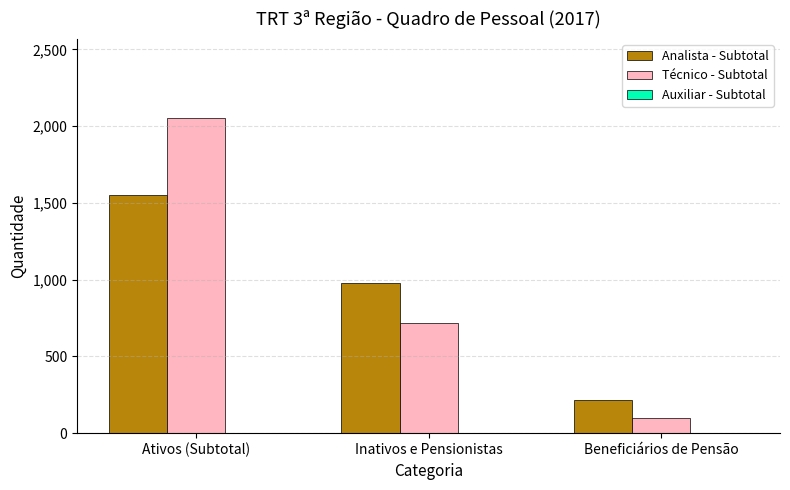

List the labels in order of Técnico - Subtotal value, largest first.

Ativos (Subtotal), Inativos e Pensionistas, Beneficiários de Pensão